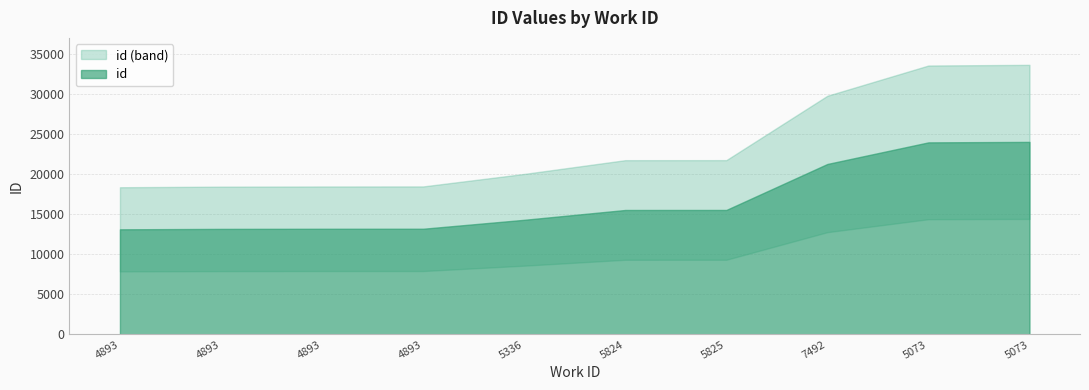

What is the difference between the values at 4893 and 5824?

2360